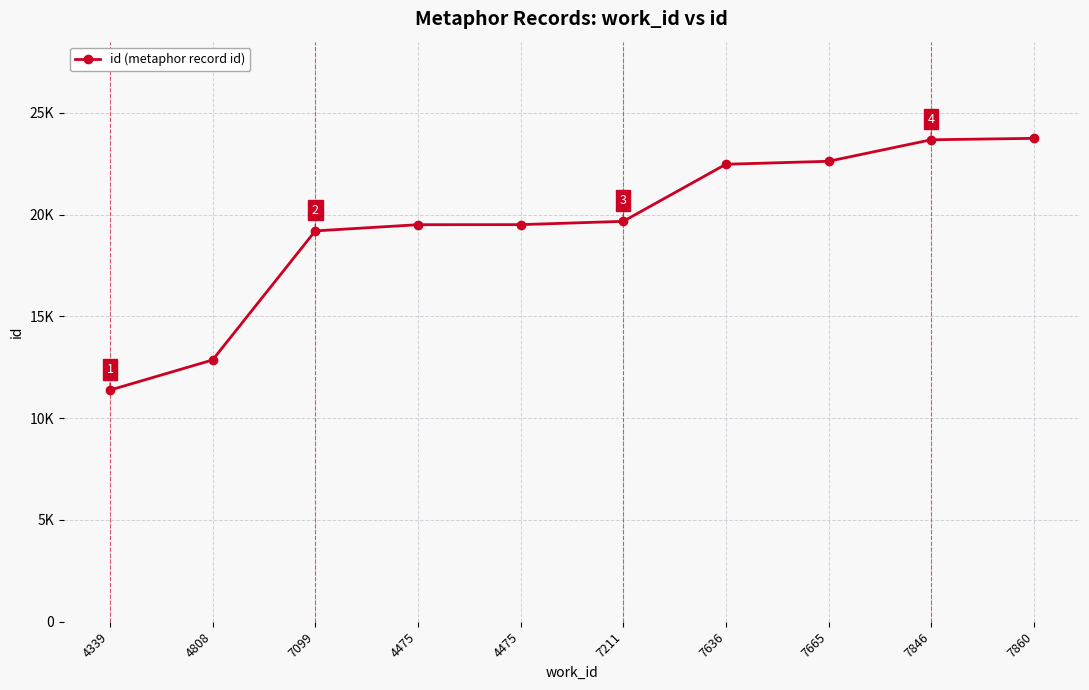

What is the label of the 3rd point from the right?

7665